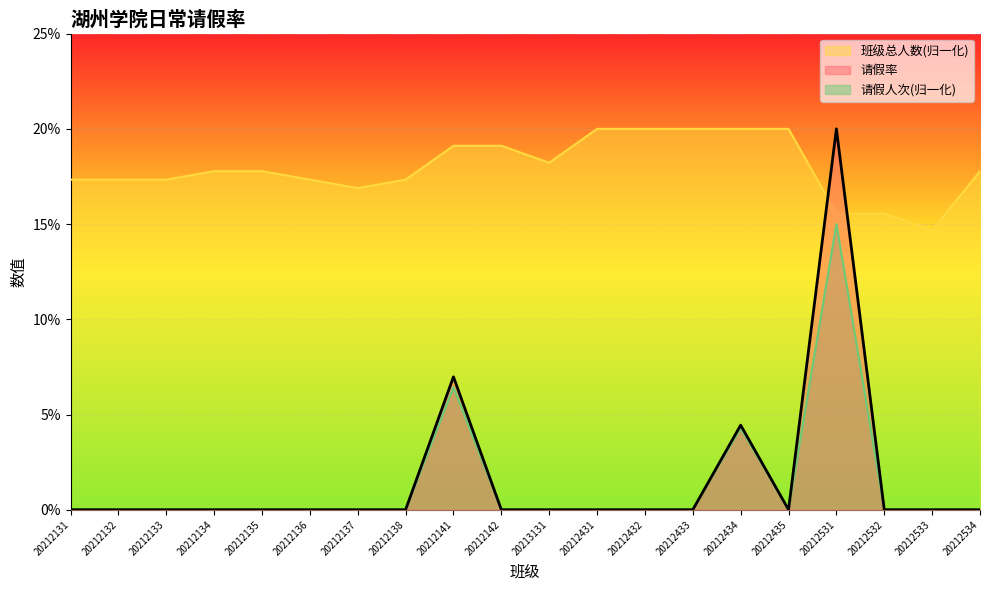

At which category does the chart reach its peak across all series?

20212431